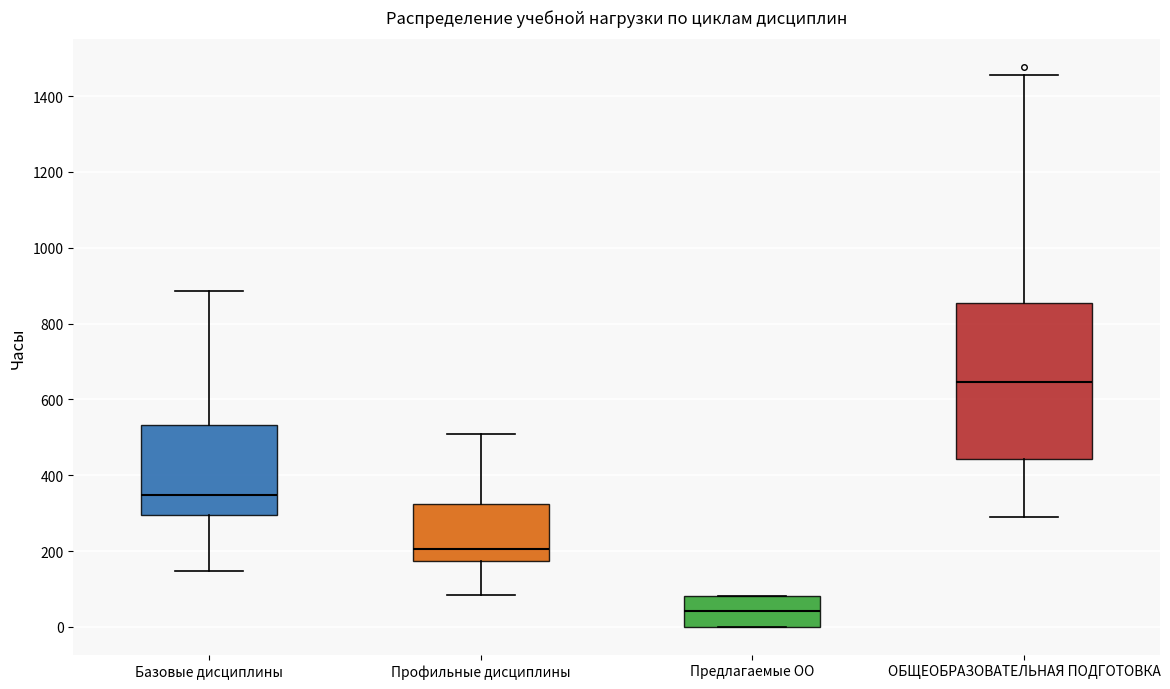

Which box has the lowest median line?

Предлагаемые ОО